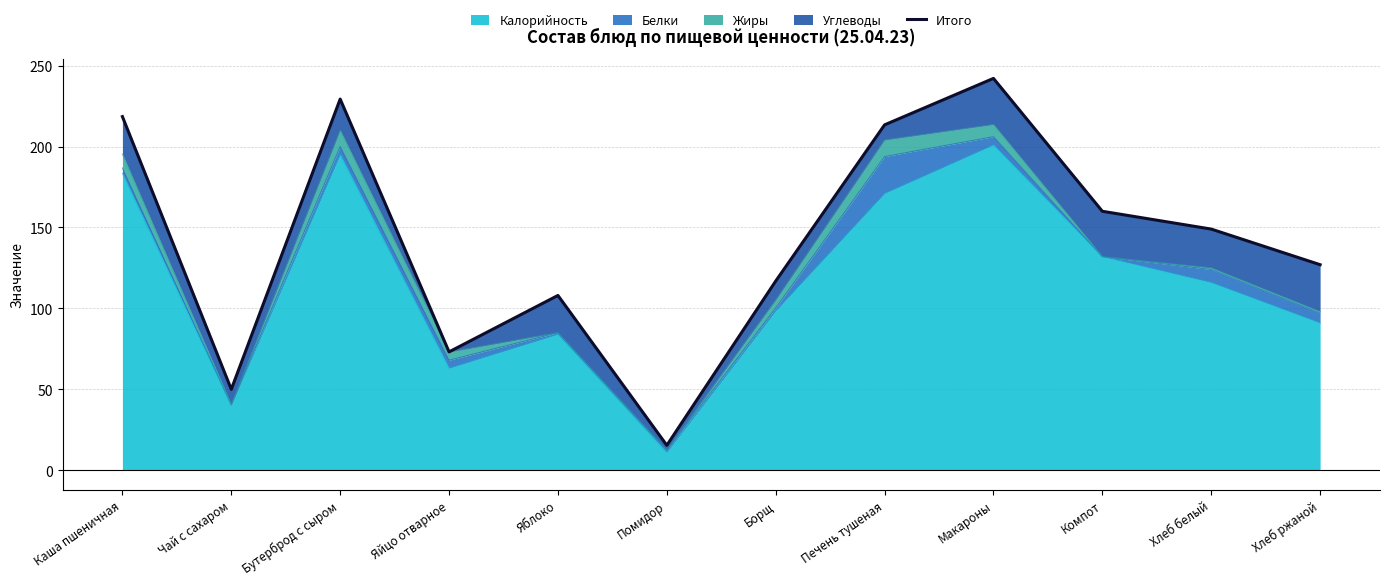

What is the label of the 4th point from the left?

Яйцо отварное